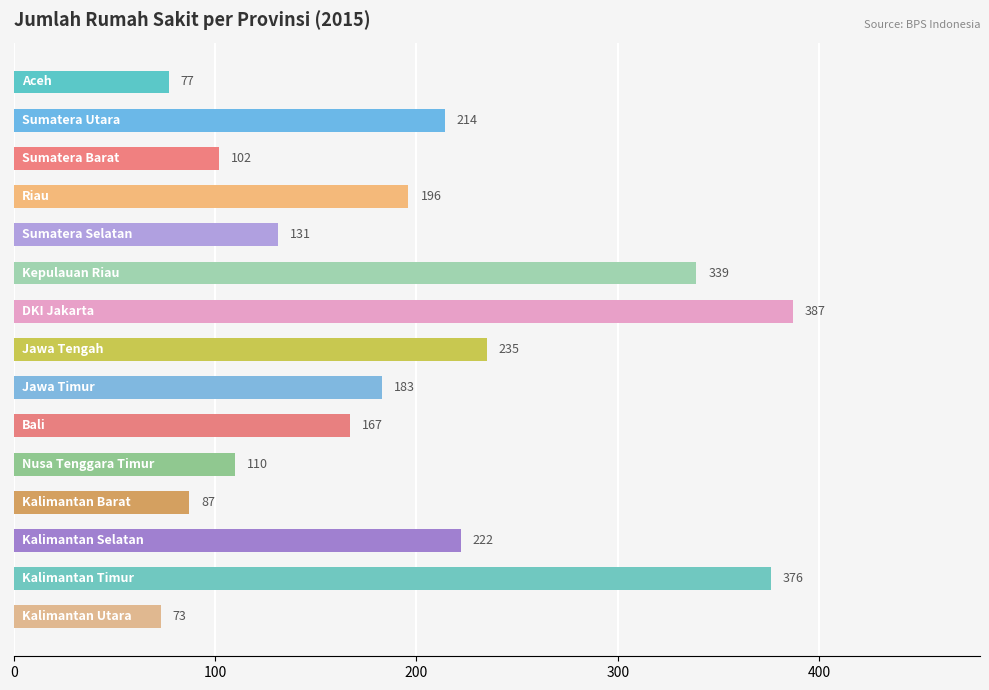

What is the value of the 3rd bar from the top?

102